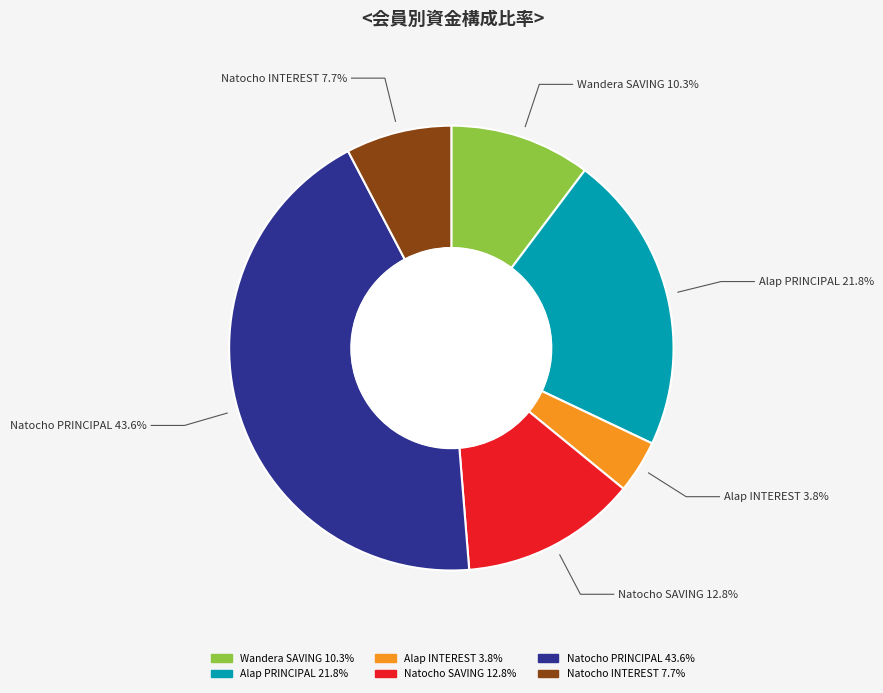

Count the number of slices in the pie.

6